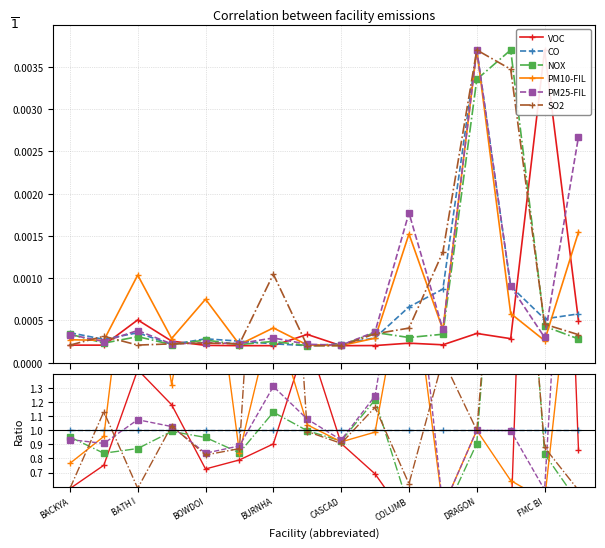

What is the label of the 7th point from the right?

9